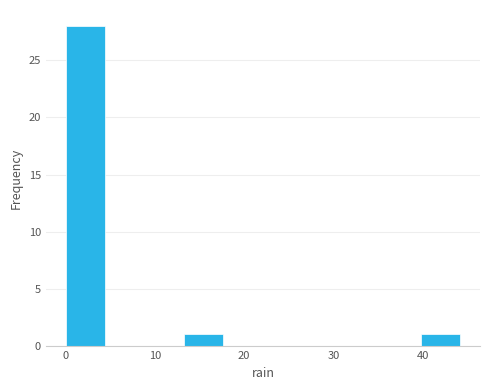

Reading left to right, transcribe this chart: for each bar, give the range it covers on the x-axis and its height. Neither the bar edges nor the heights are printed on the chart, so give them approximately, as read against the axes.

0 to 4: 28
4 to 9: 0
9 to 13: 0
13 to 18: 1
18 to 22: 0
22 to 27: 0
27 to 31: 0
31 to 35: 0
35 to 40: 0
40 to 44: 1